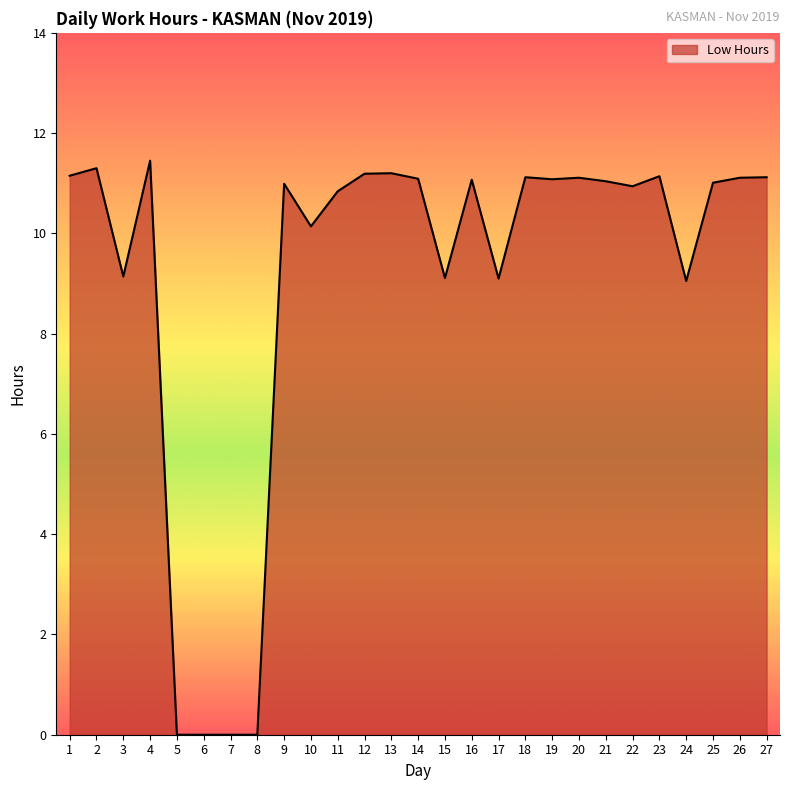

What is the difference between the values at 20 and 5?

11.1